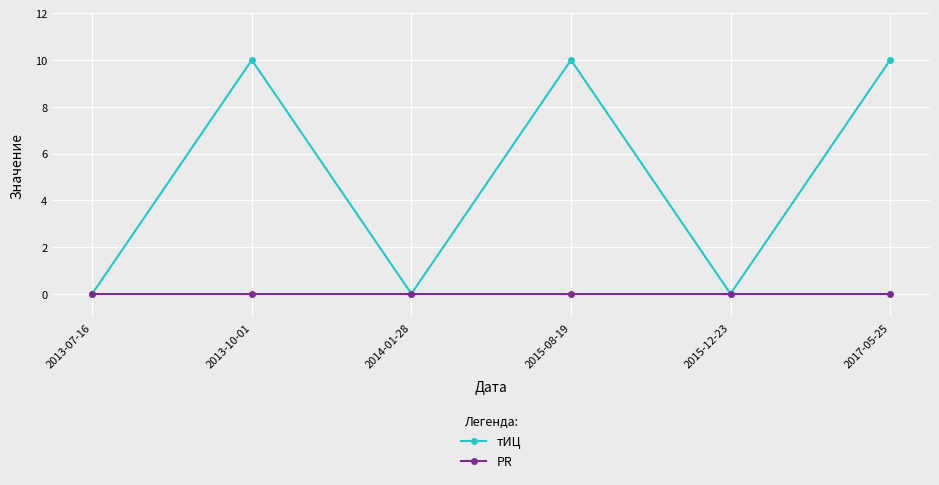

What position from the right is 2013-10-01?

5